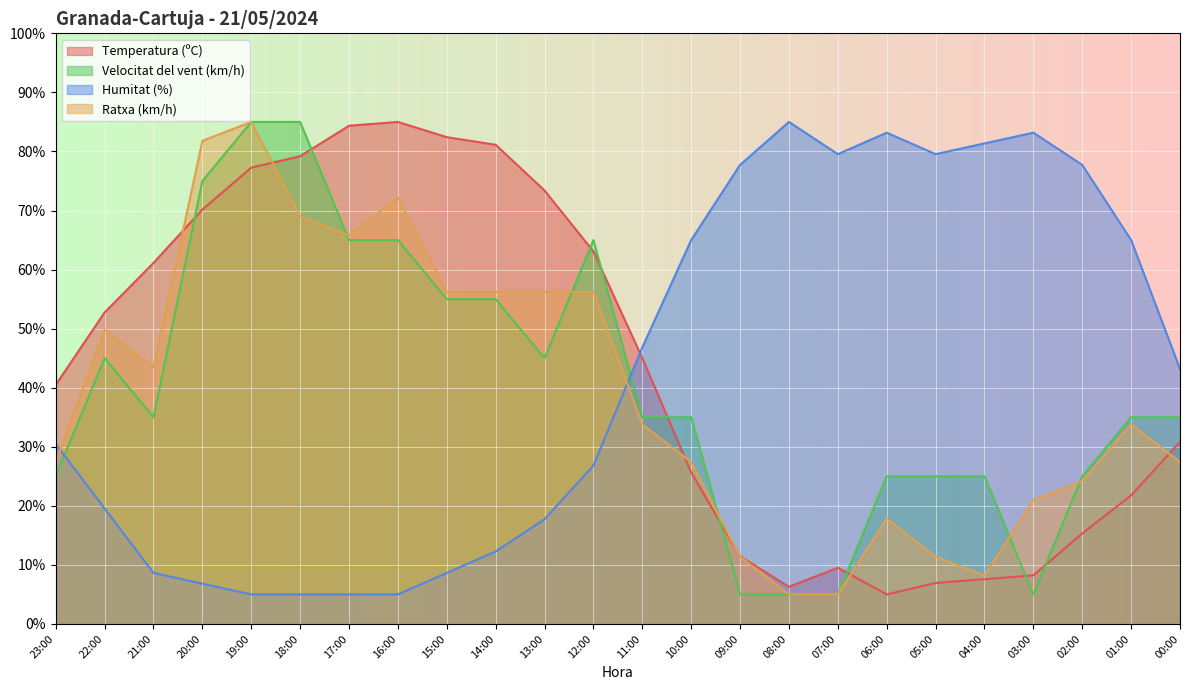

How many intersections are there between Temperatura (ºC) and Velocitat del vent (km/h)?

9